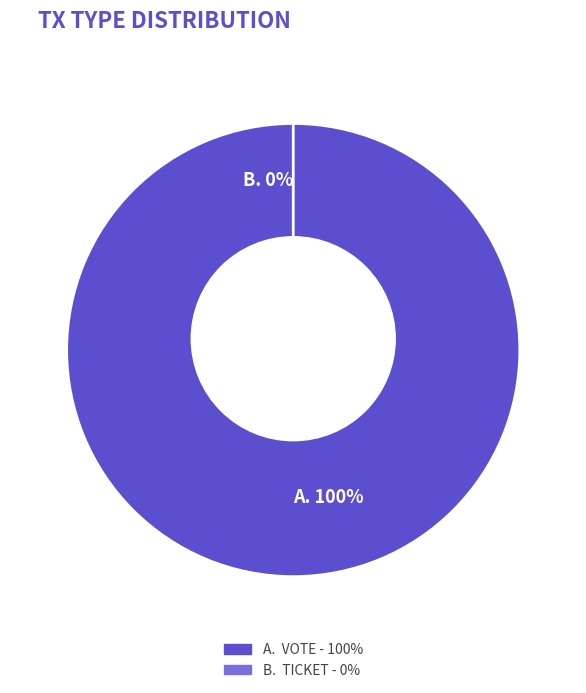

Count the number of slices in the pie.

2